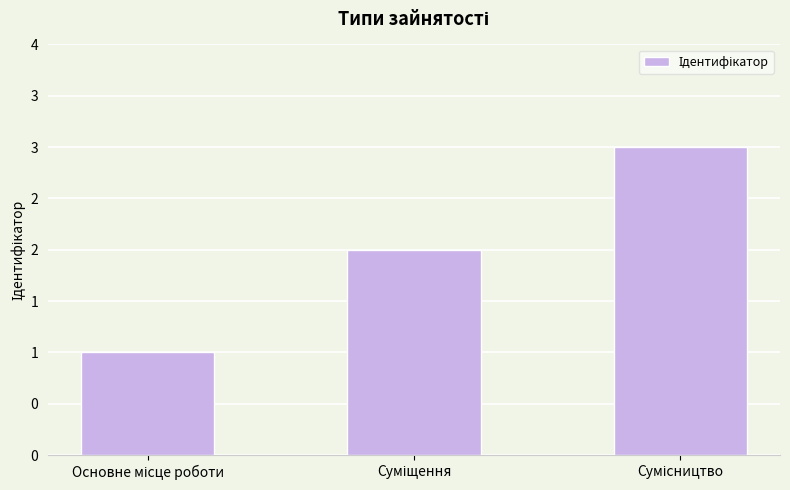

What position from the left is Сумісництво?

3